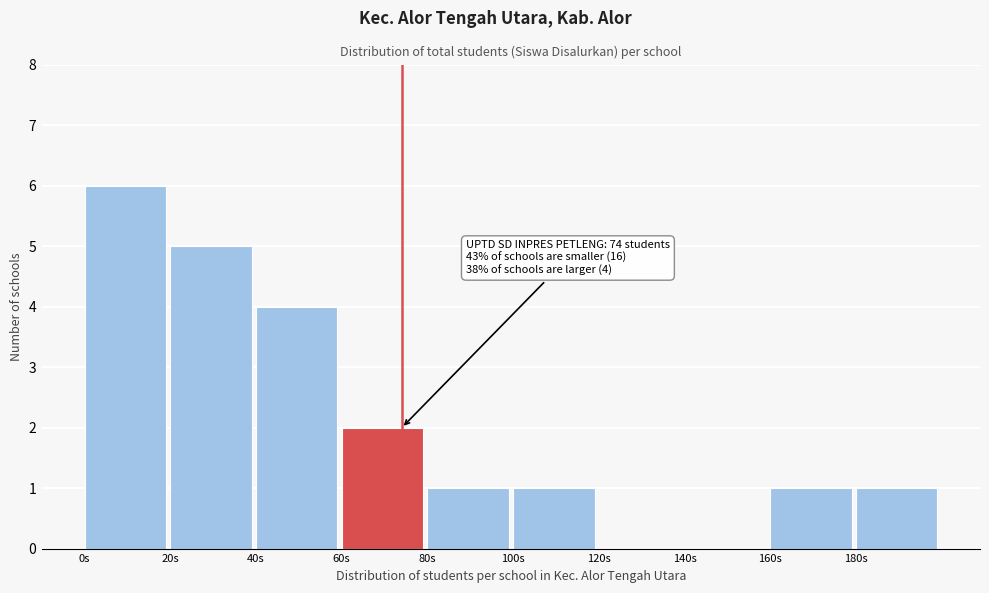

Which range on the x-axis has the tallest bar?

0 to 20